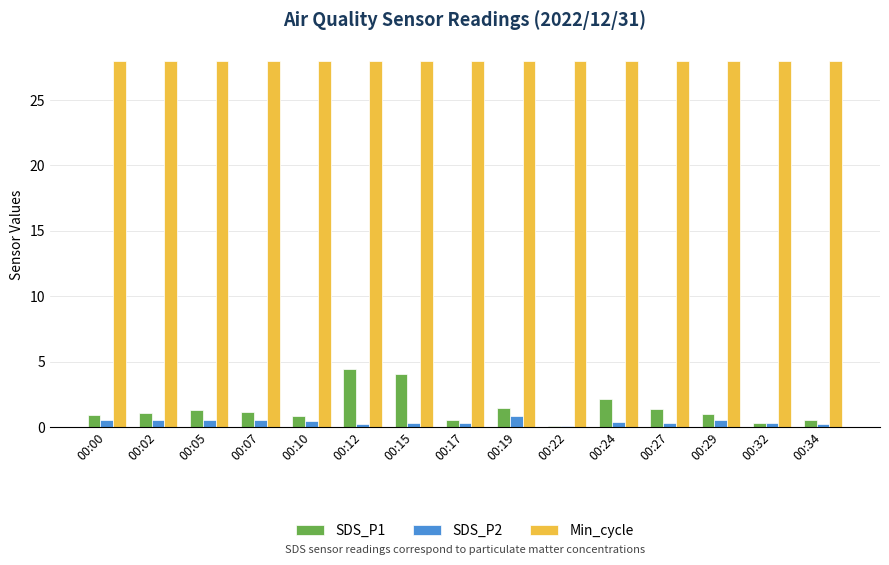

List the series in order of their peak value, highest first.

Min_cycle, SDS_P1, SDS_P2